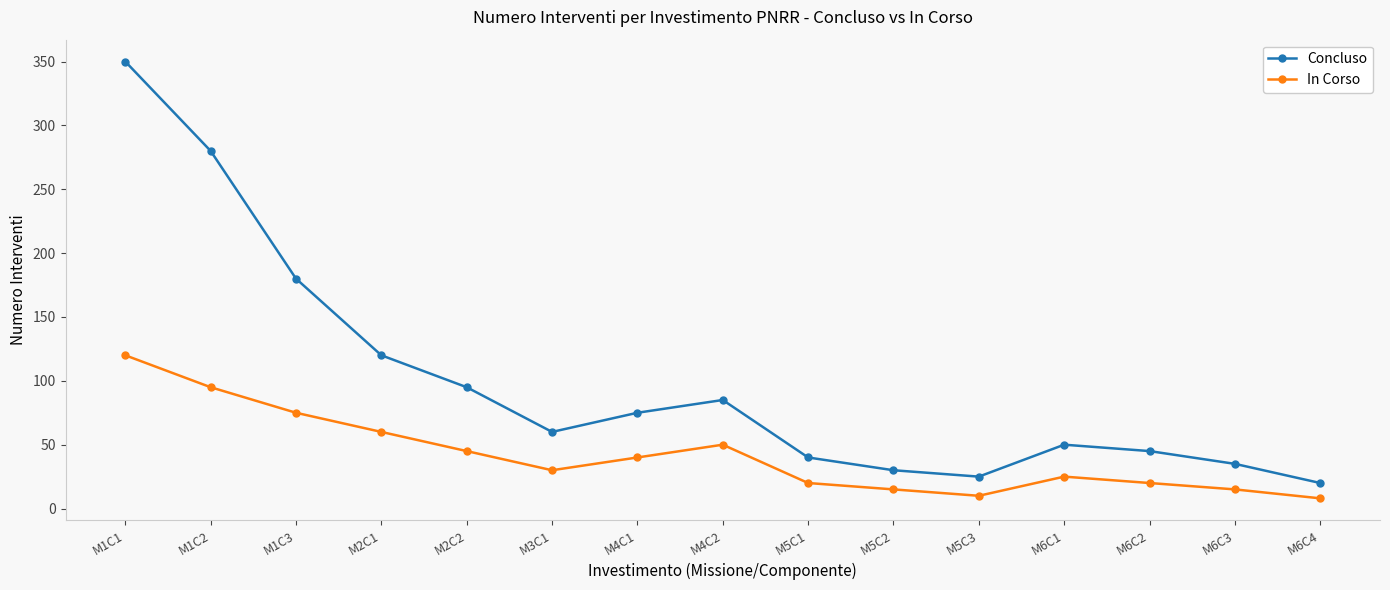

What position from the right is M4C2?

8